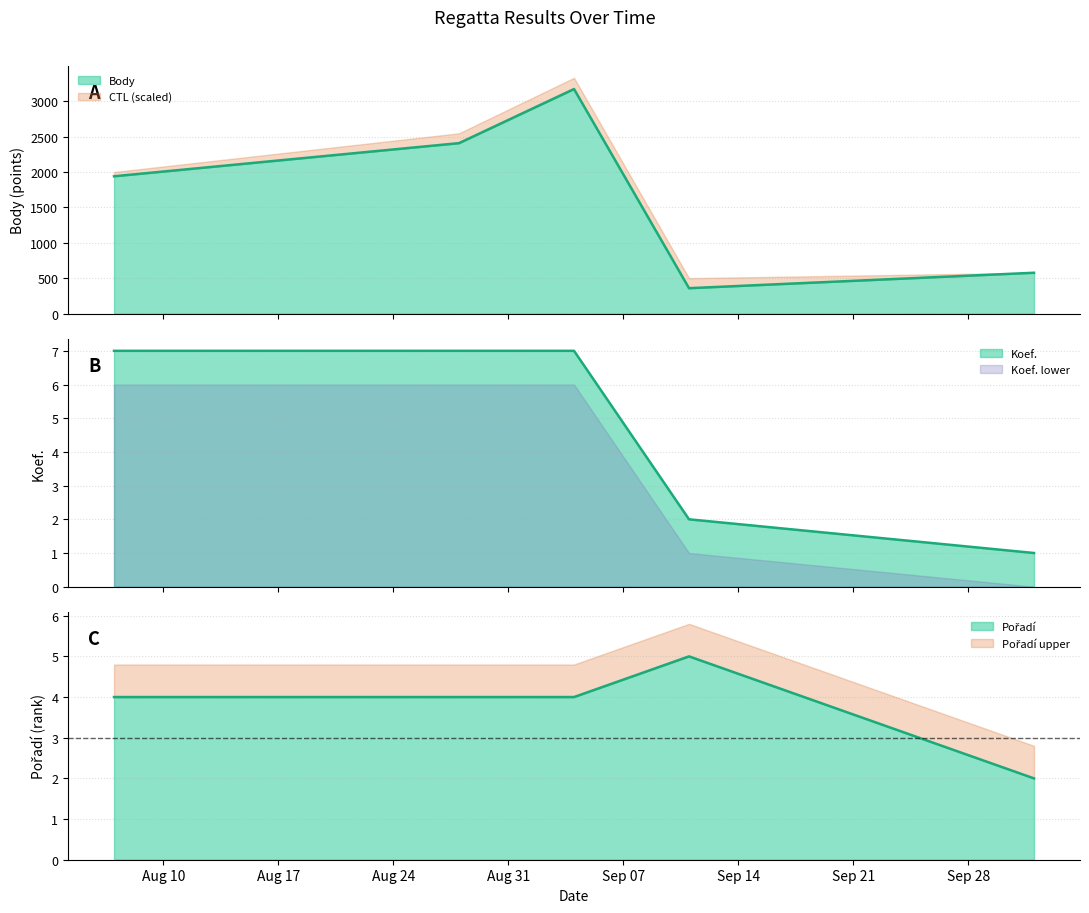

List the series in order of their peak value, highest first.

Body, Koef., Pořadí